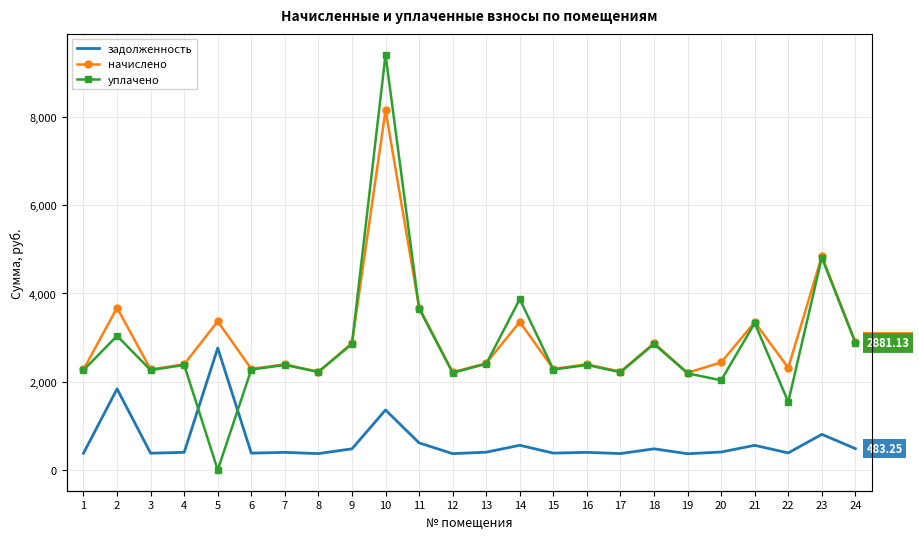

At which label does уплачено reach its minimum?

5